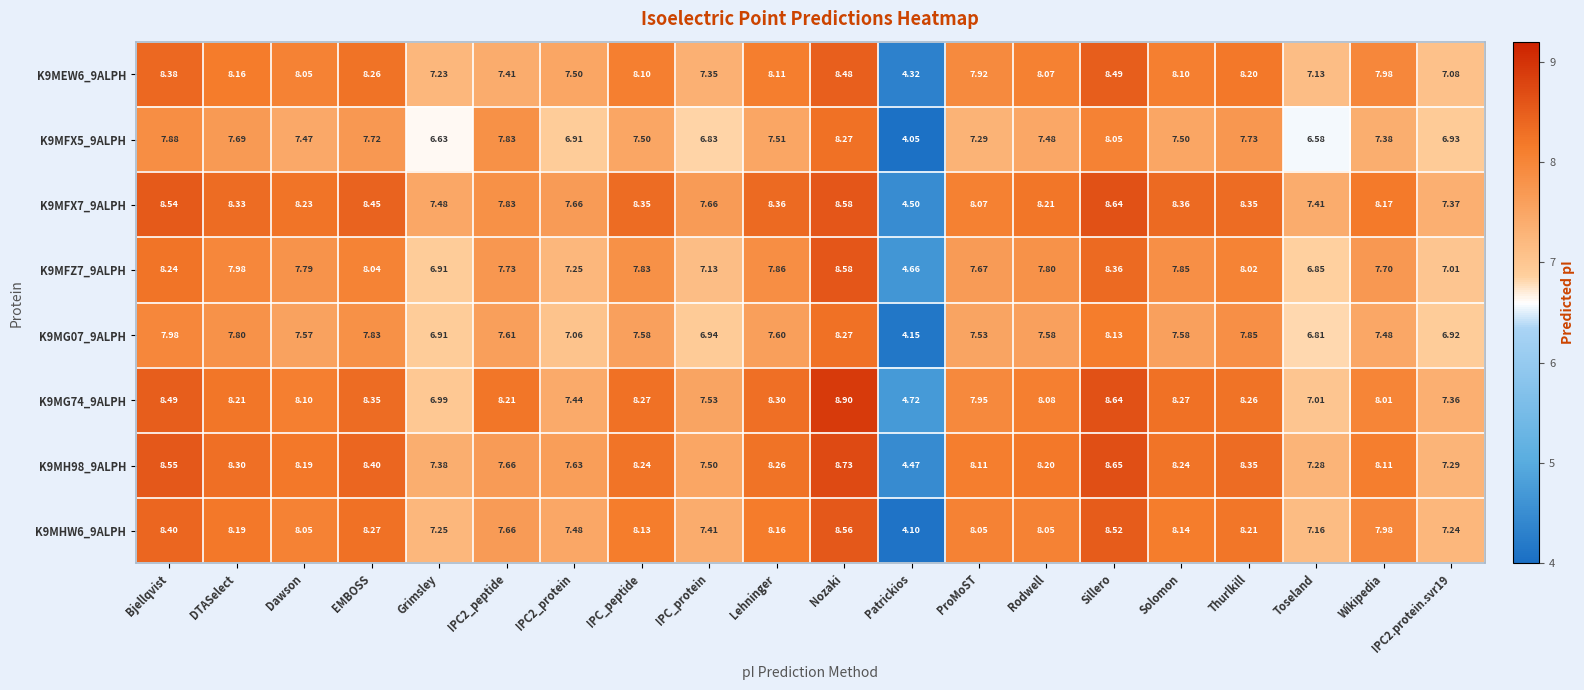

Where does the K9MG74_9ALPH series first go above 8?

Bjellqvist